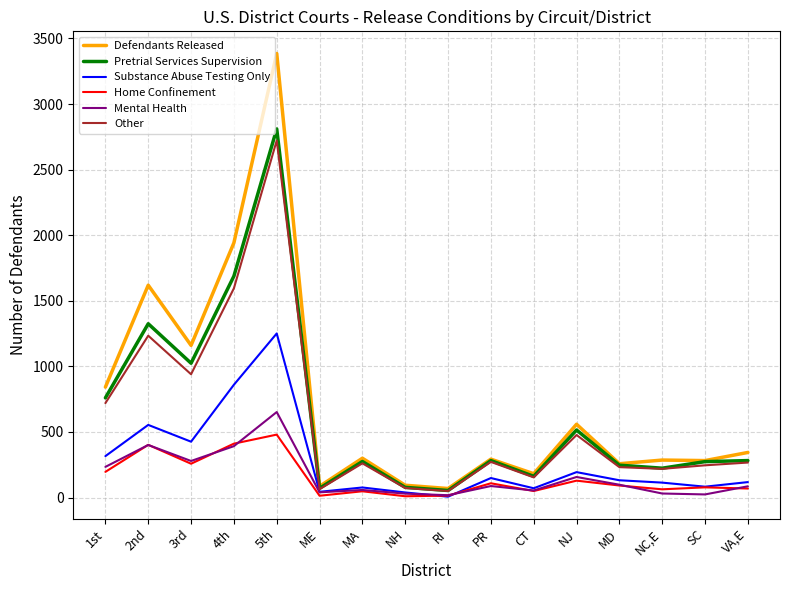

Is it true that Home Confinement equals 129 at NJ?

True